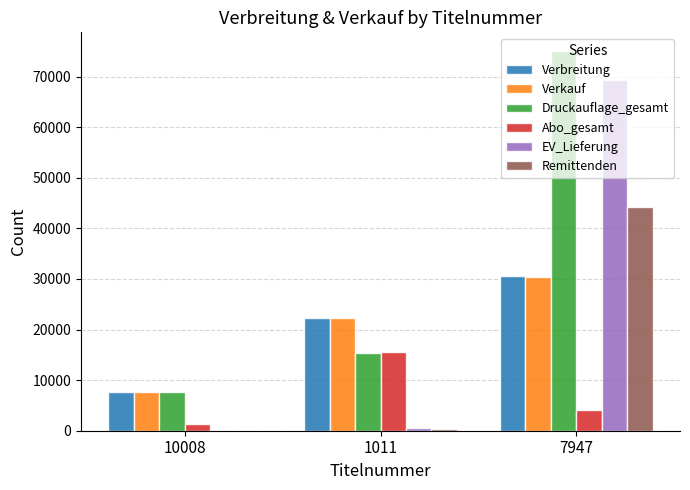

Read the Remittenden value at 7947.

44141